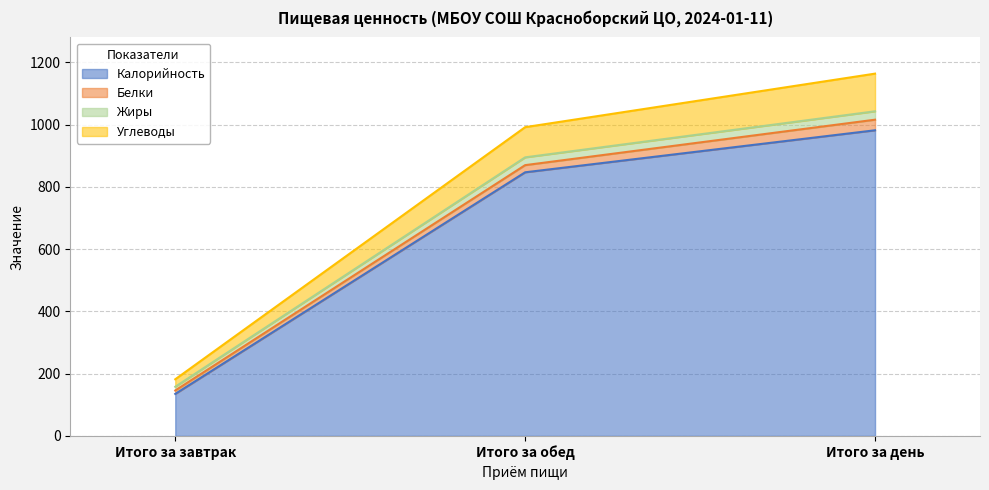

What is the average value of the Калорийность series?

655